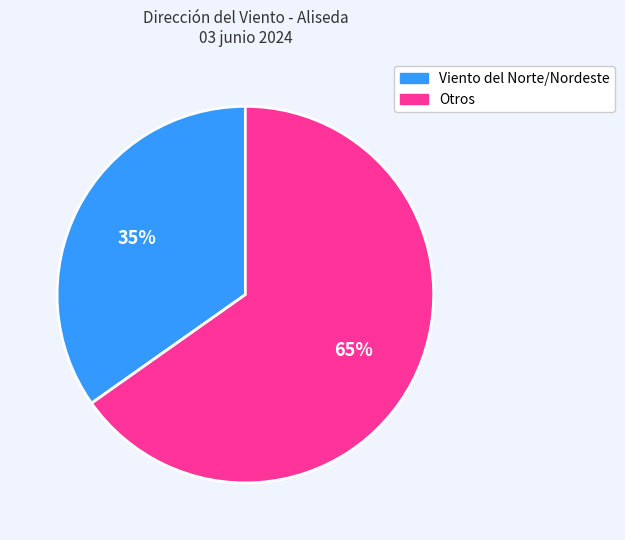

Combined, do Otros and Viento del Norte/Nordeste account for over 50%?

Yes